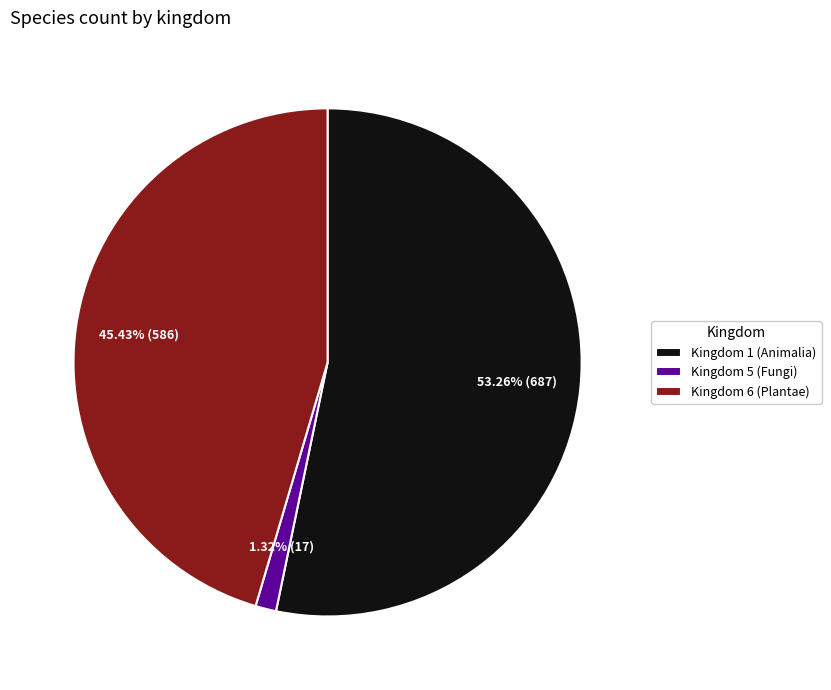

Which category accounts for the majority?

Kingdom 1 (Animalia)